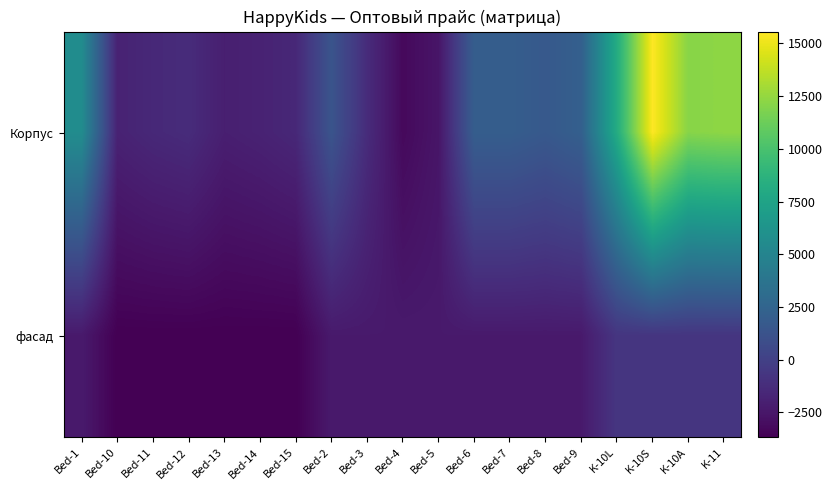

Count the number of categories in the chart.

19